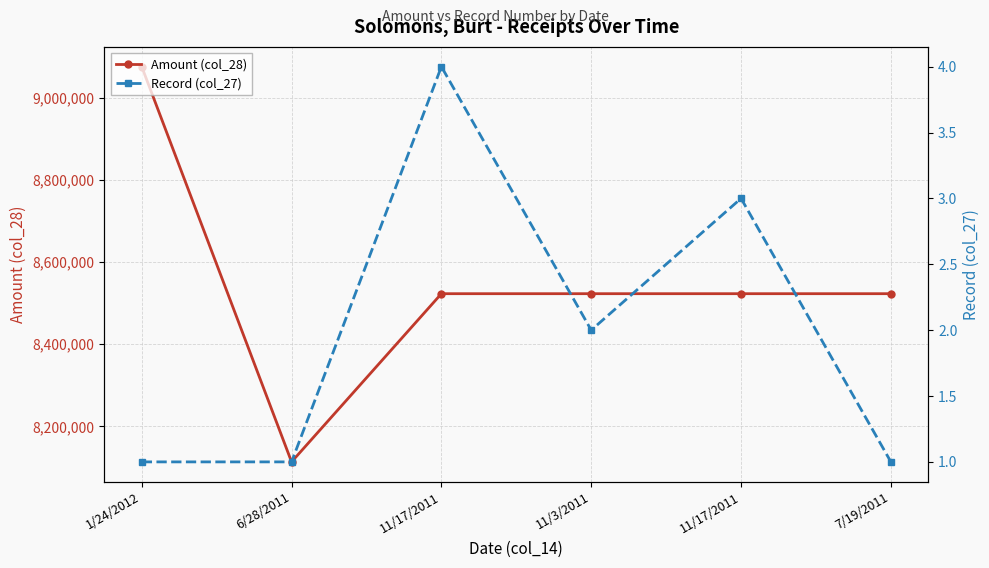

Which series changed the most between 11/17/2011 and 11/3/2011?

Record (col_27)